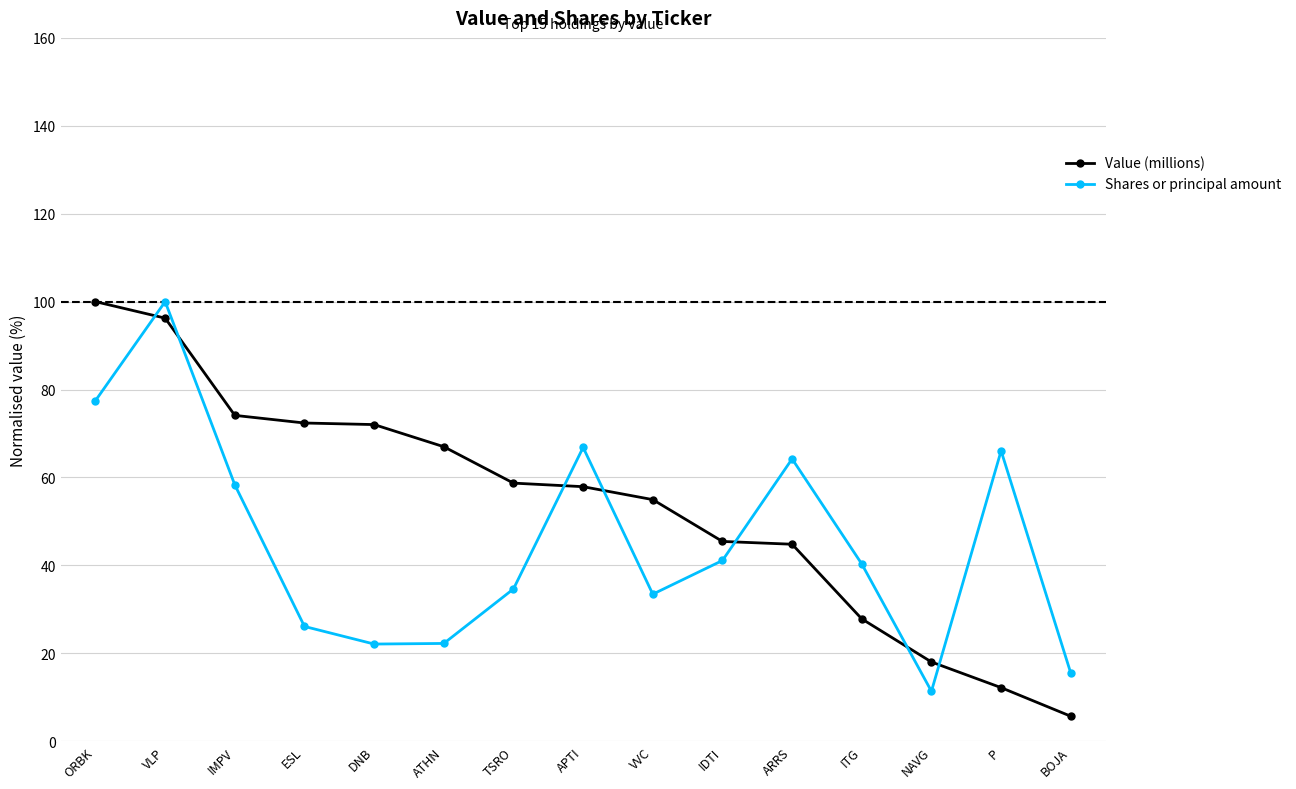

What are all the series names shown in the legend?

Value (millions), Shares or principal amount